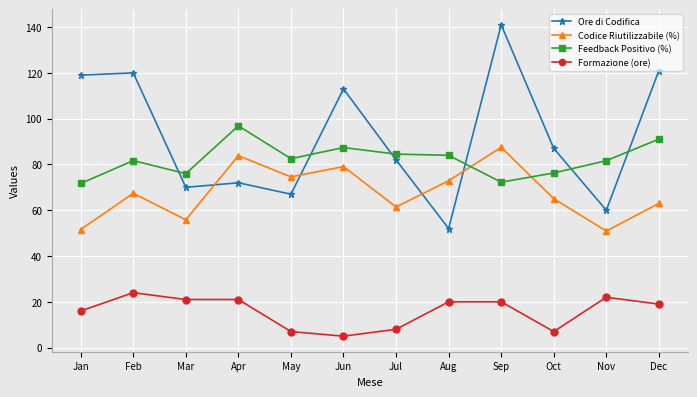

What is the value of the Codice Riutilizzabile (%) point at the 9th from the left?

87.5